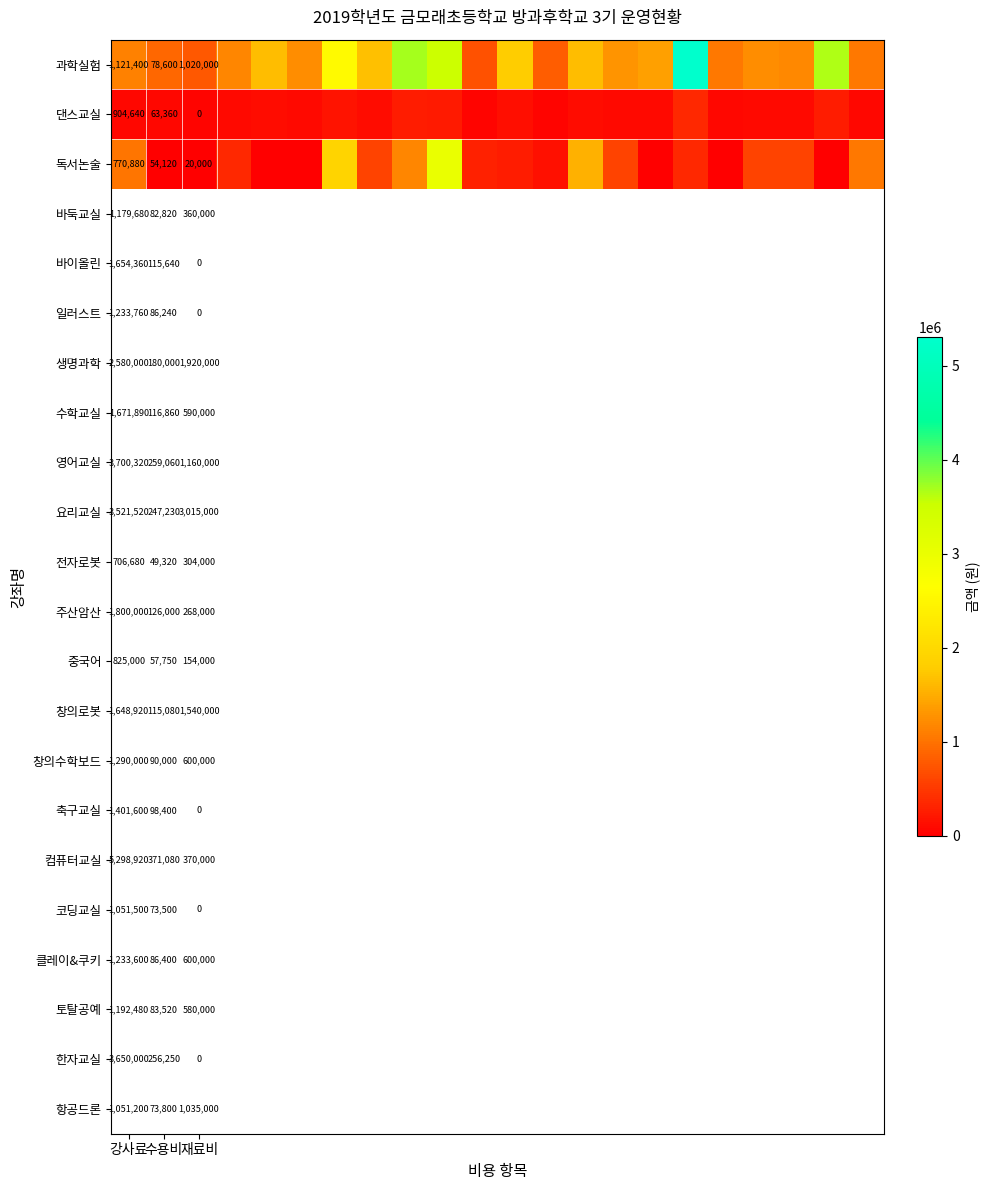

What is the spread (max minus min) of values at 재료비?

1020000